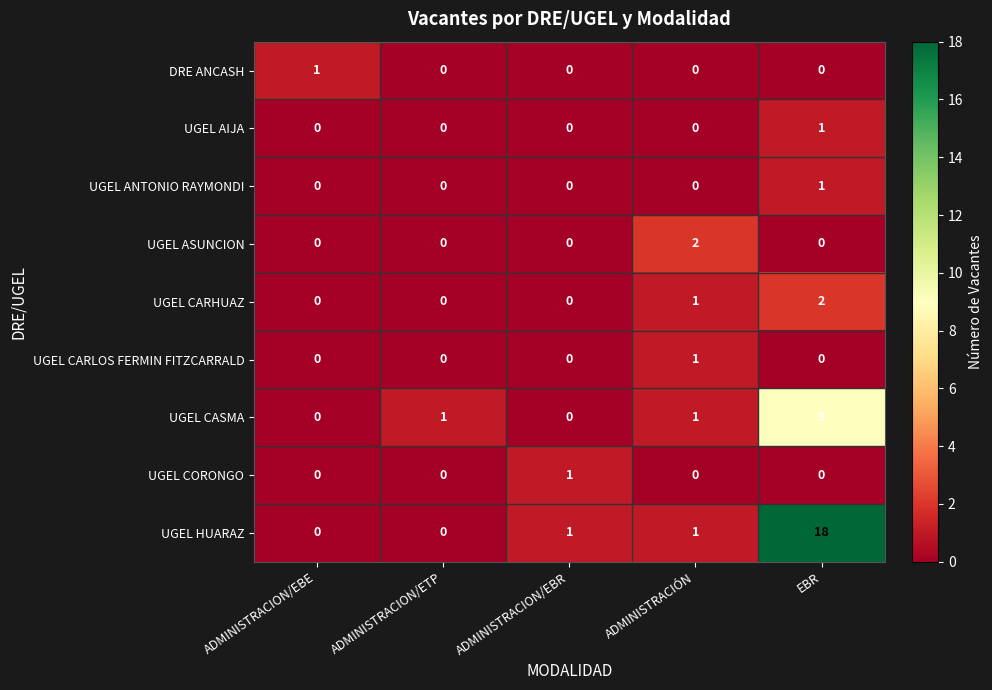

At which category is the sum across all series the highest?

EBR